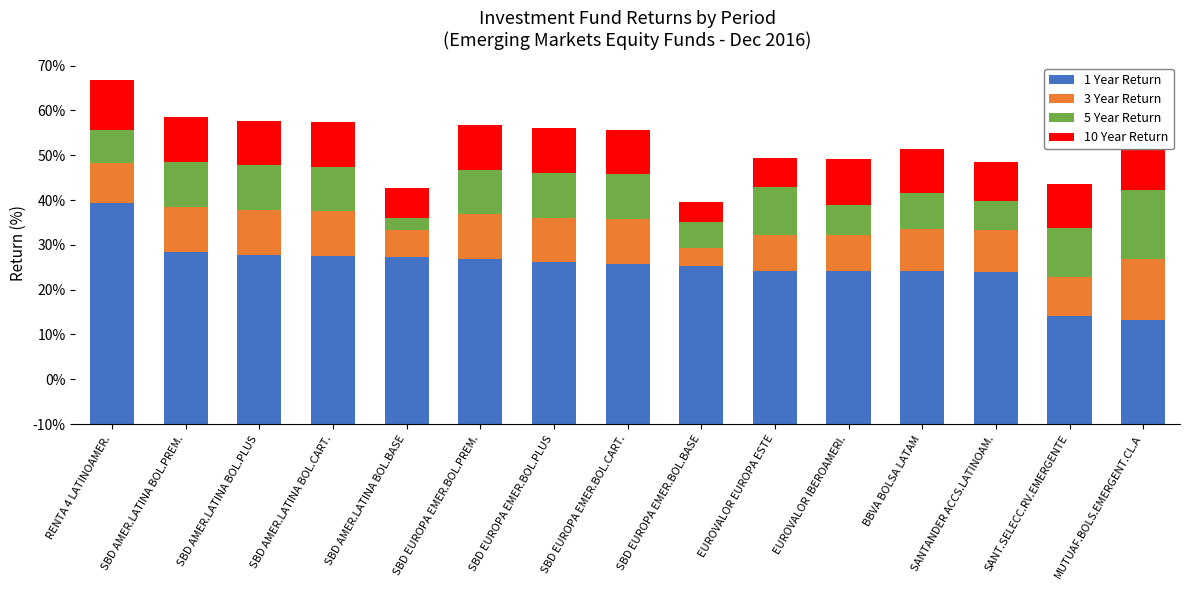

True or false: 10 Year Return has a value of 11.3 at RENTA 4 LATINOAMER..

True